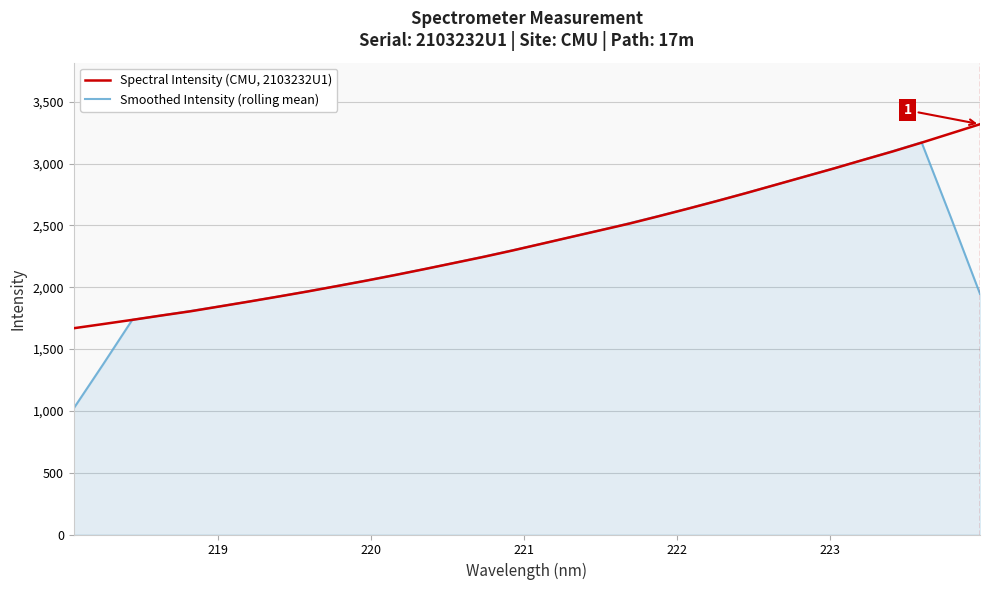

Rank the series by their maximum value, from highest to lowest.

Spectral Intensity (CMU, 2103232U1), Smoothed Intensity (rolling mean)